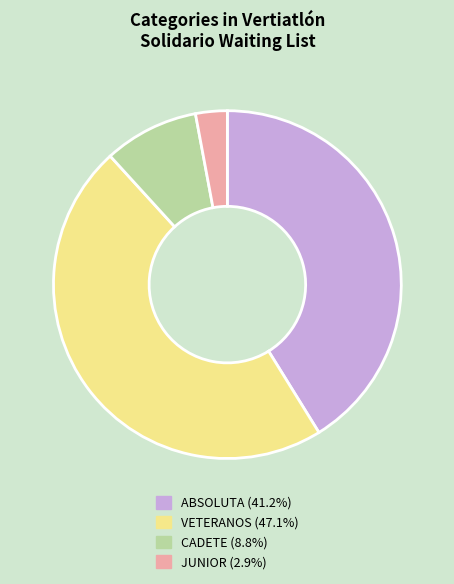

What is the largest slice in the pie chart?

VETERANOS